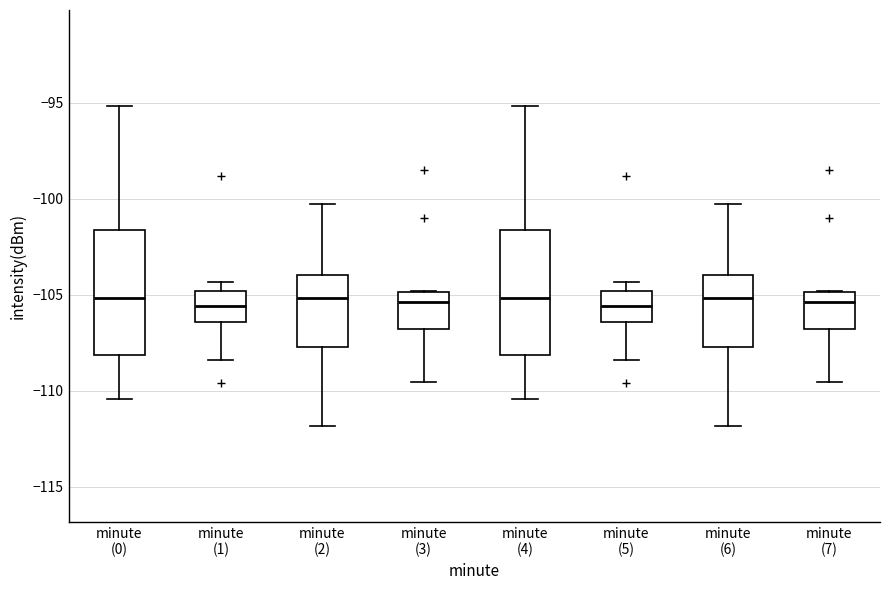

Reading left to right, read every box against the y-axis: the position of its median line, the range the box covers, and the ends of its whiskers. The values are not printed on the chart, so give them approximately, as read against the axis.

minute (0): median -105.0, box -108.0 to -101.5, whiskers -110.5 to -95.0
minute (1): median -105.5, box -106.5 to -105.0, whiskers -108.5 to -104.5
minute (2): median -105.0, box -107.5 to -104.0, whiskers -112.0 to -100.0
minute (3): median -105.5, box -107.0 to -105.0, whiskers -109.5 to -105.0
minute (4): median -105.0, box -108.0 to -101.5, whiskers -110.5 to -95.0
minute (5): median -105.5, box -106.5 to -105.0, whiskers -108.5 to -104.5
minute (6): median -105.0, box -107.5 to -104.0, whiskers -112.0 to -100.0
minute (7): median -105.5, box -107.0 to -105.0, whiskers -109.5 to -105.0